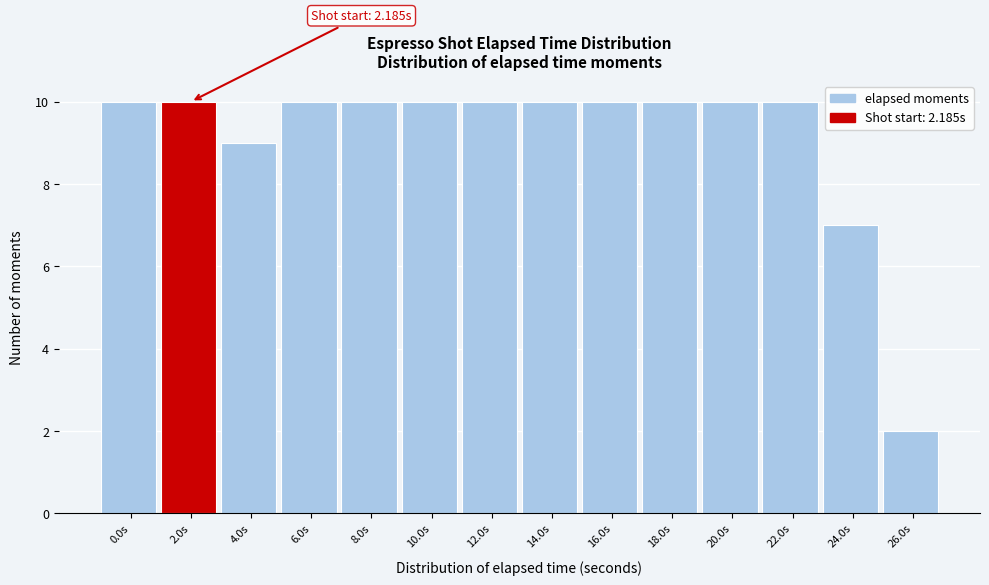

Reading left to right, list all the values displayed in this chart.

10	10	9	10	10	10	10	10	10	10	10	10	7	2